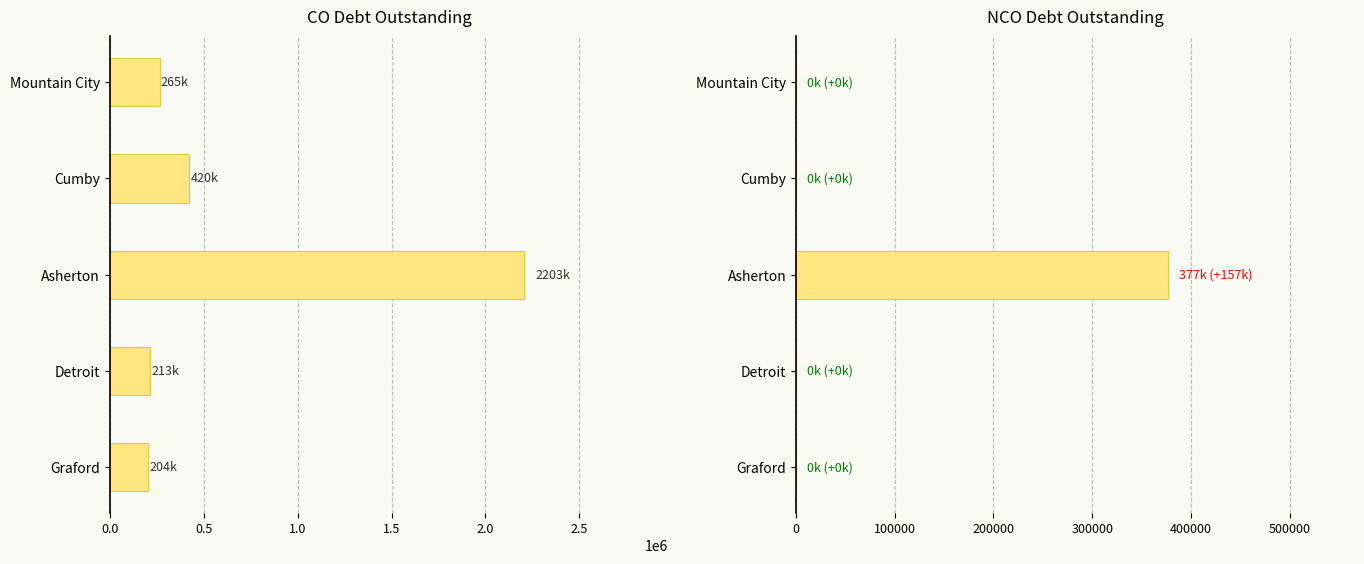

List the series in order of their overall mean, lowest first.

NCOPrincipalOutstanding, COPrincipalOutstanding